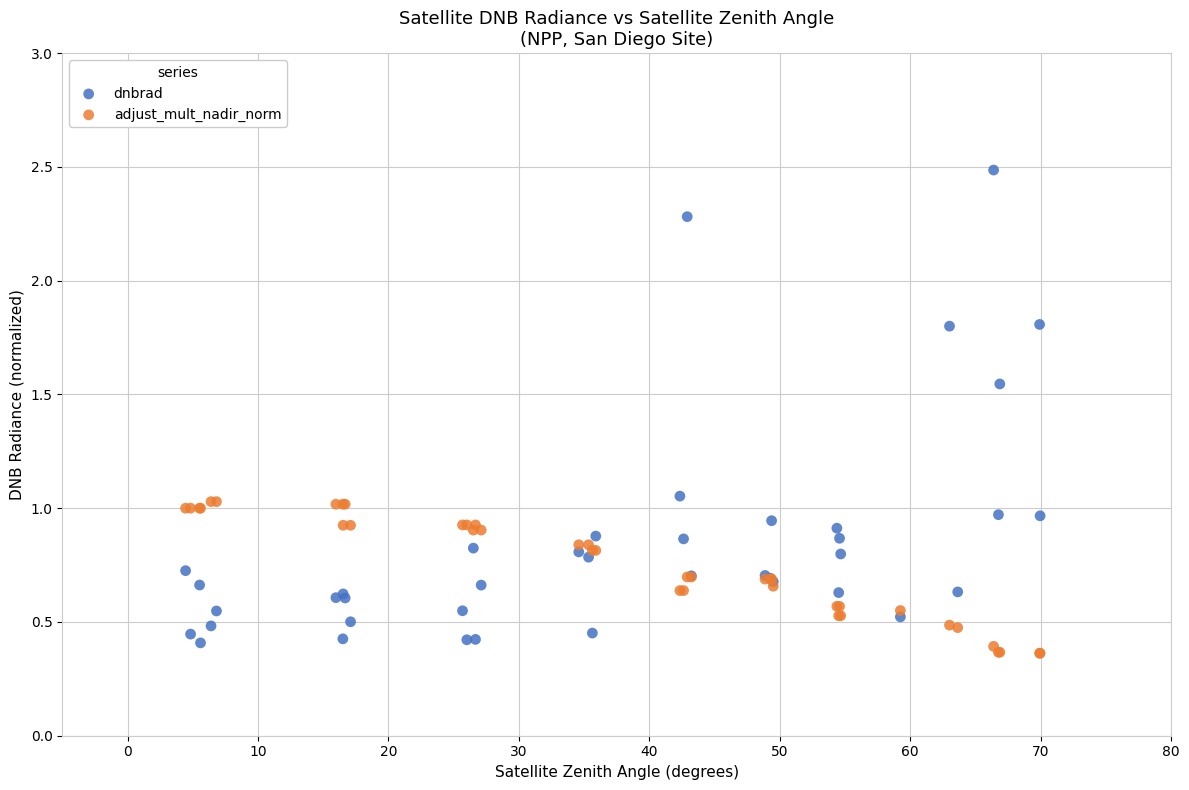

What is the X range (max minus min) for the scatter plot?

65.5